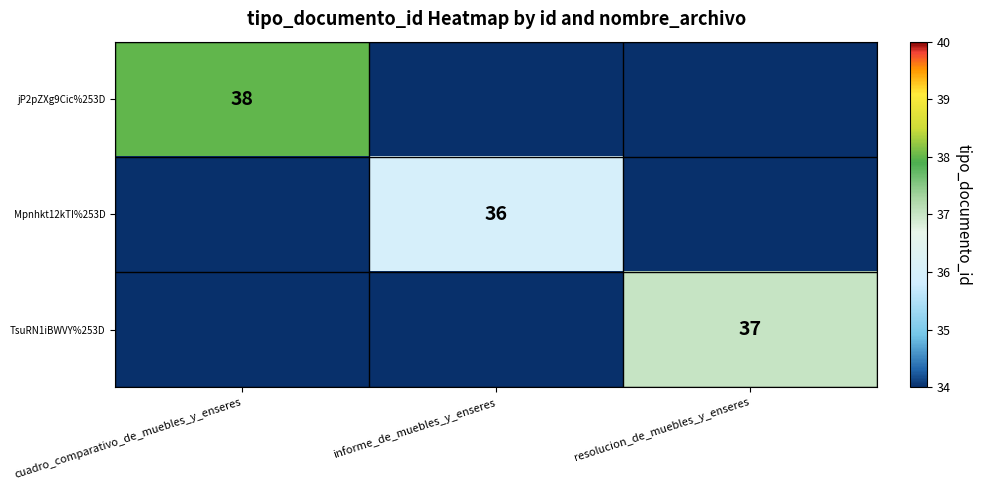

The value of TsuRN1iBWVY%253D at resolucion_de_muebles_y_enseres is 59. True or false?

False